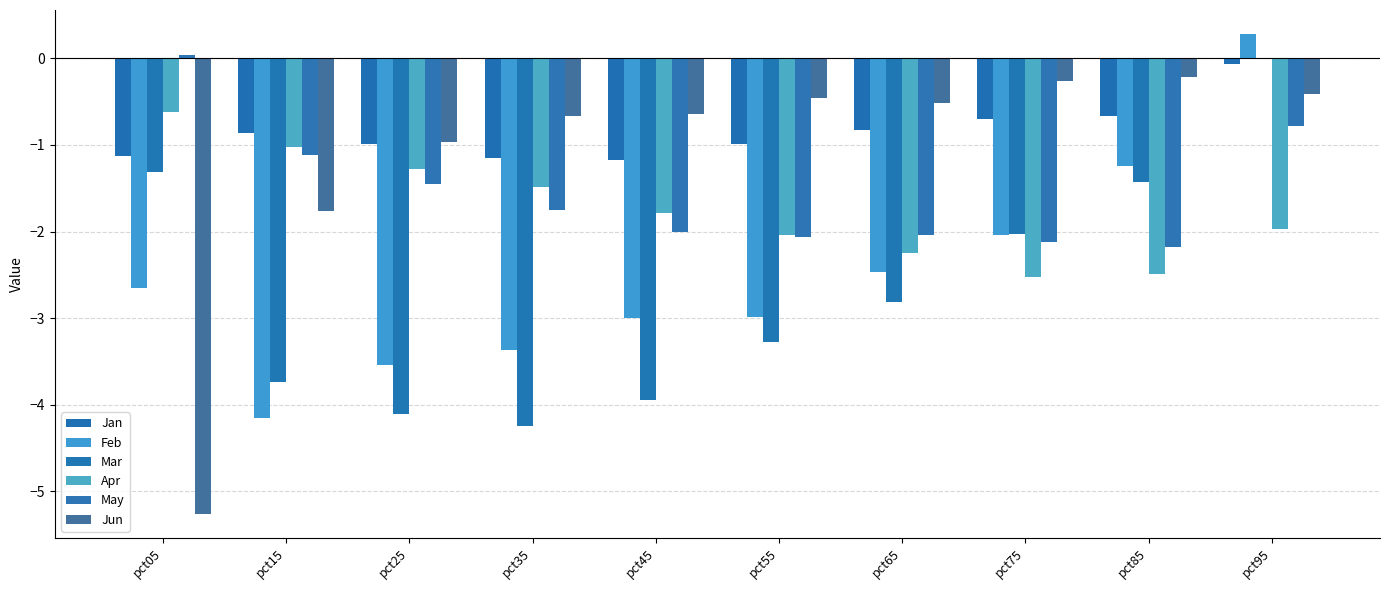

Are the bars horizontal?

No